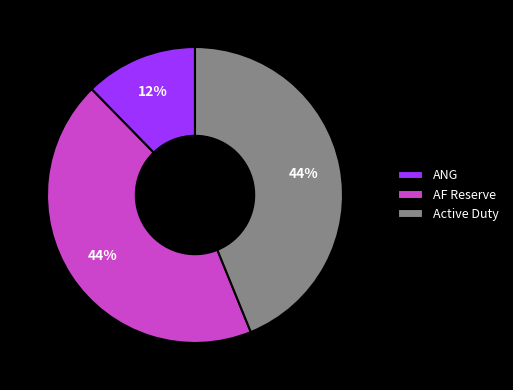

What is the ratio of the value at ANG to the value at AF Reserve?

0.3